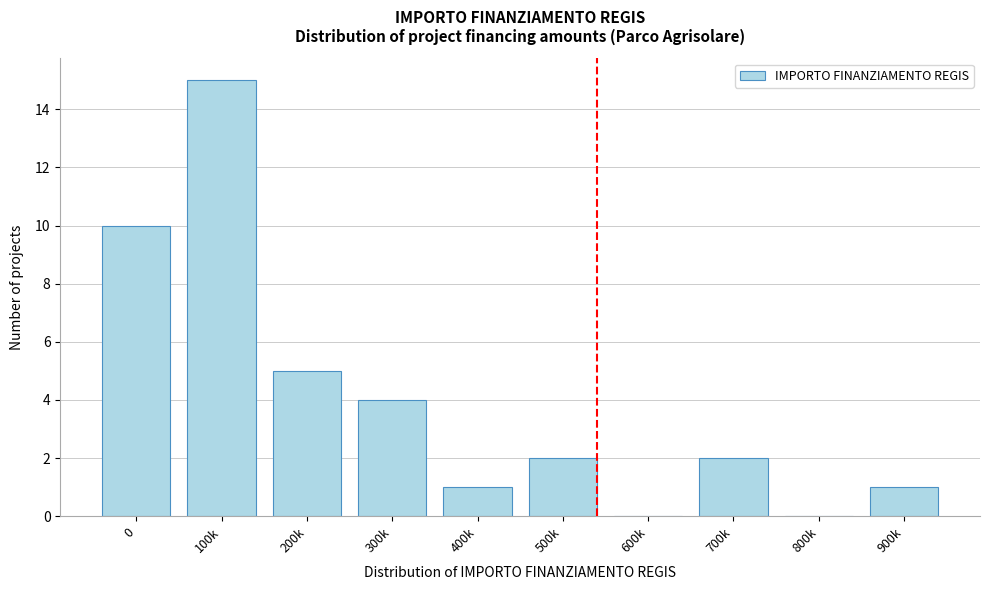

Reading left to right, extract all data points from this chart.

0=10	100k=15	200k=5	300k=4	400k=1	500k=2	600k=0	700k=2	800k=0	900k=1